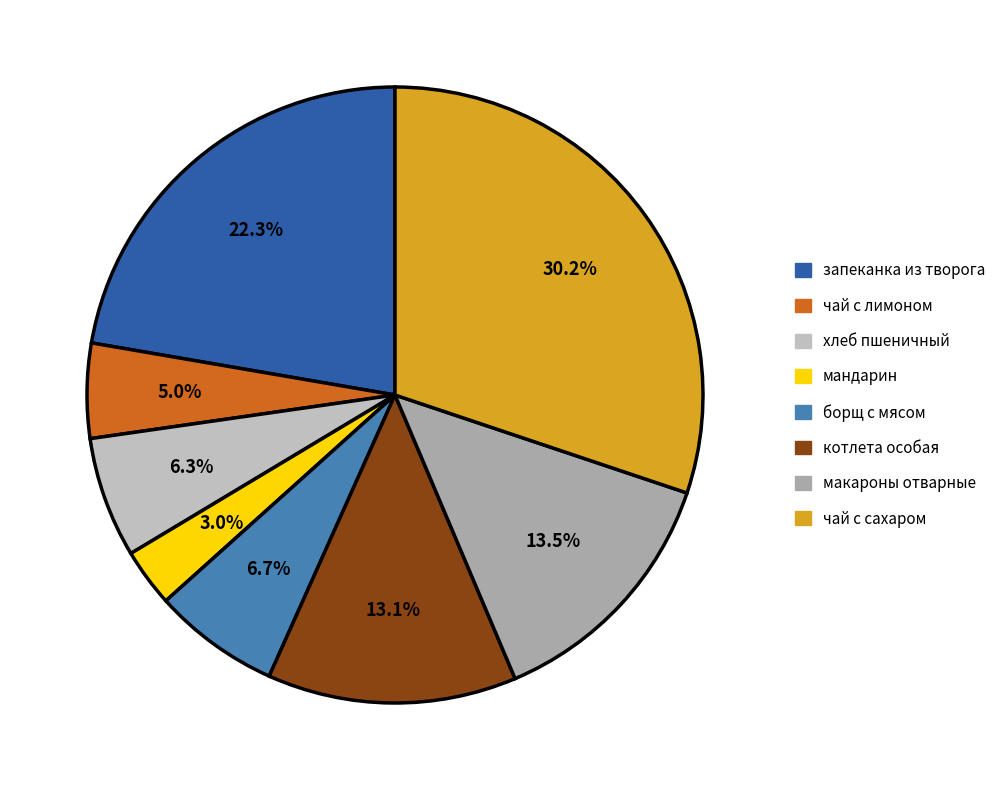

Combined, do чай с лимоном and чай с сахаром account for over 50%?

No